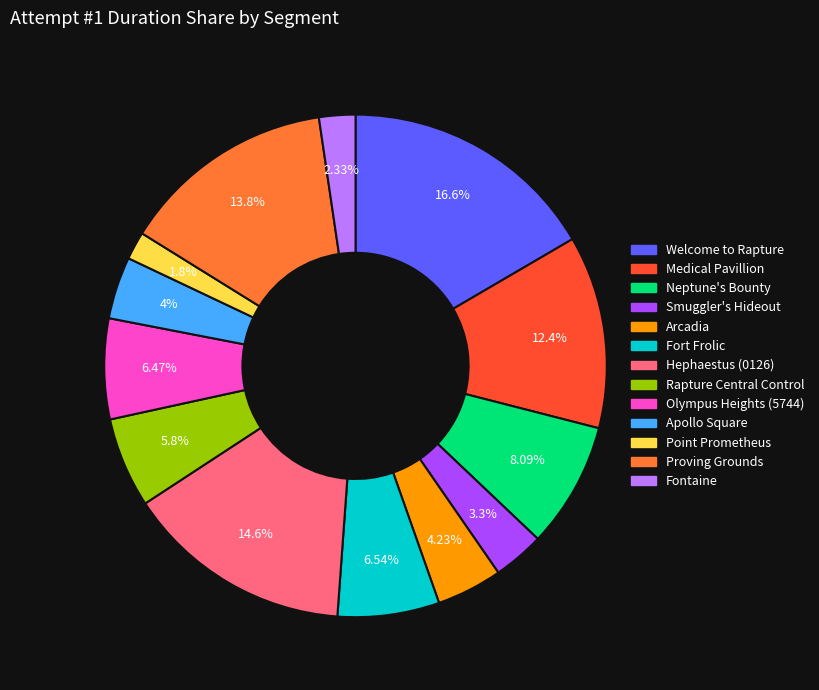

Is there any slice that represents more than half of the pie?

No